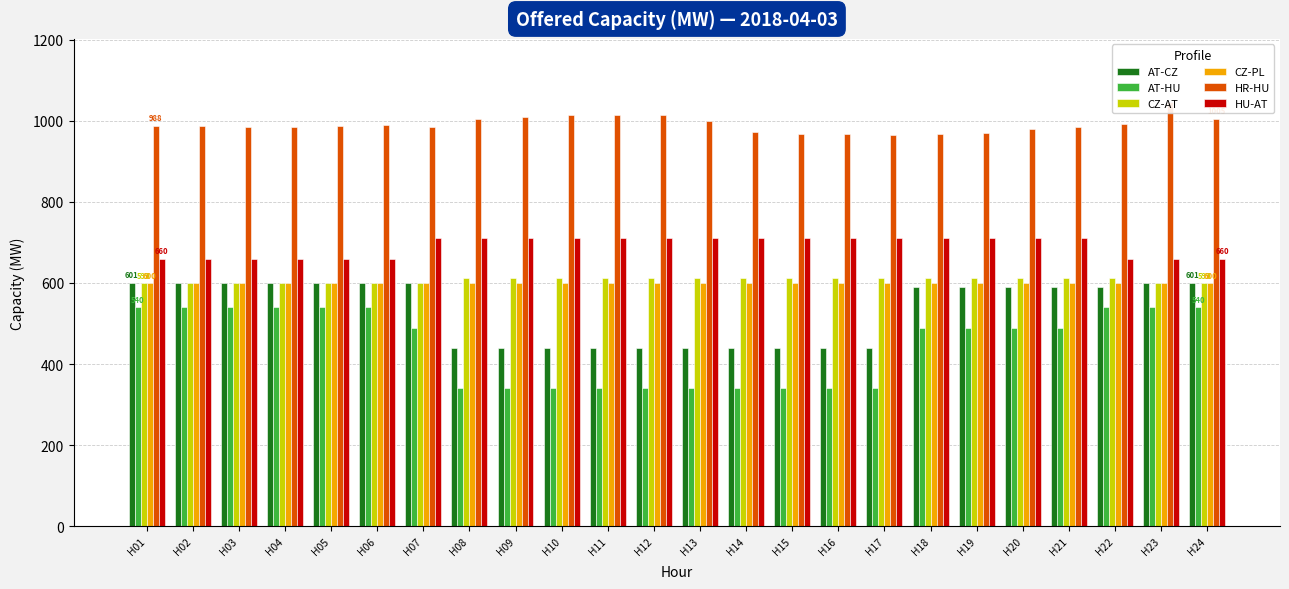

Rank the series at H13 from highest to lowest value.

HR-HU, HU-AT, CZ-AT, CZ-PL, AT-CZ, AT-HU